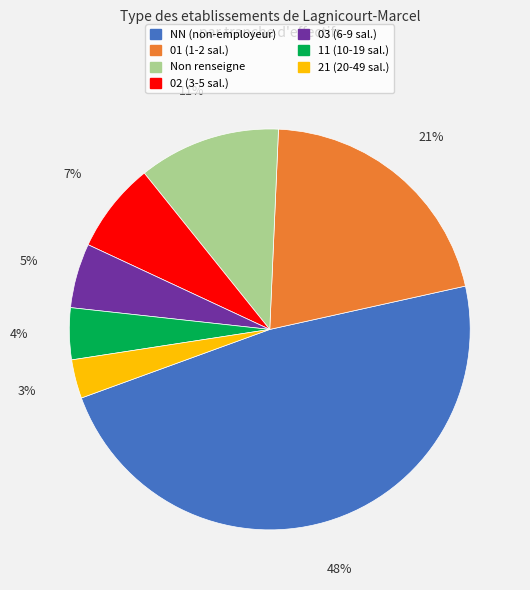

Does 02 (3-5 sal.) account for over 50% of the chart?

No